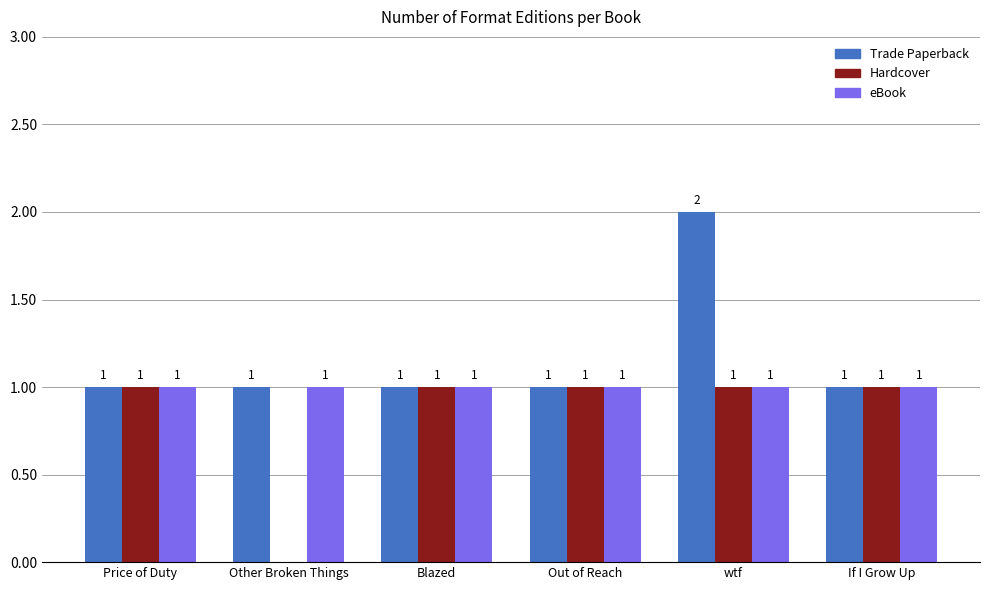

How many Hardcover values are between 1 and 2?

5